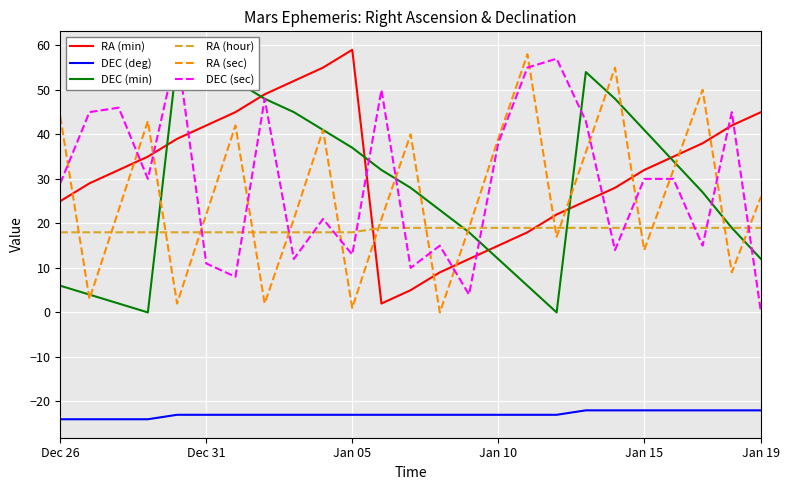

Count the DEC (deg) values in the range -23 to -22.

21